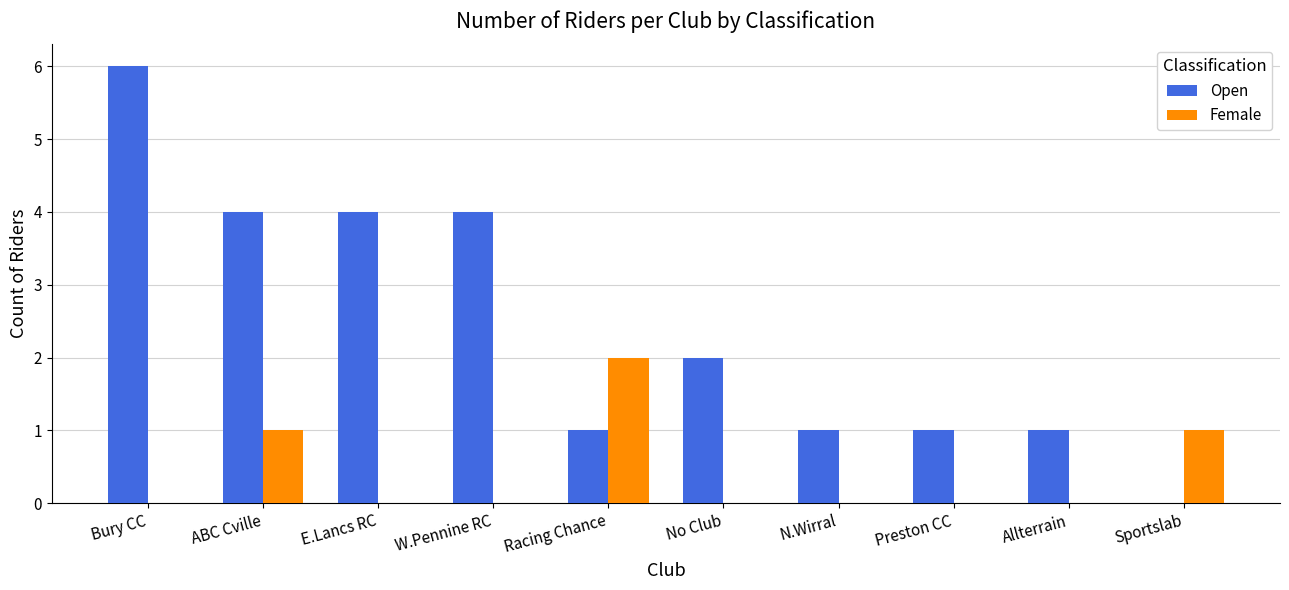

Between E.Lancs RC and ASL-Bolton, which series saw the biggest shift?

Open